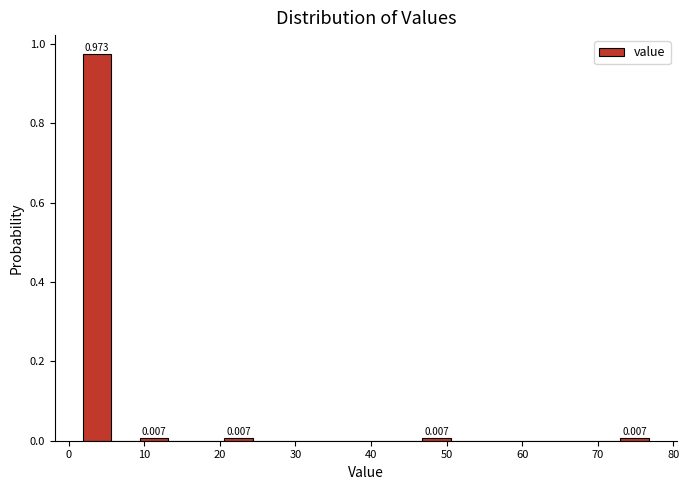

Around what value on the x-axis is the tallest bar? Give the approximate position of its centre, as read against the axis.

4